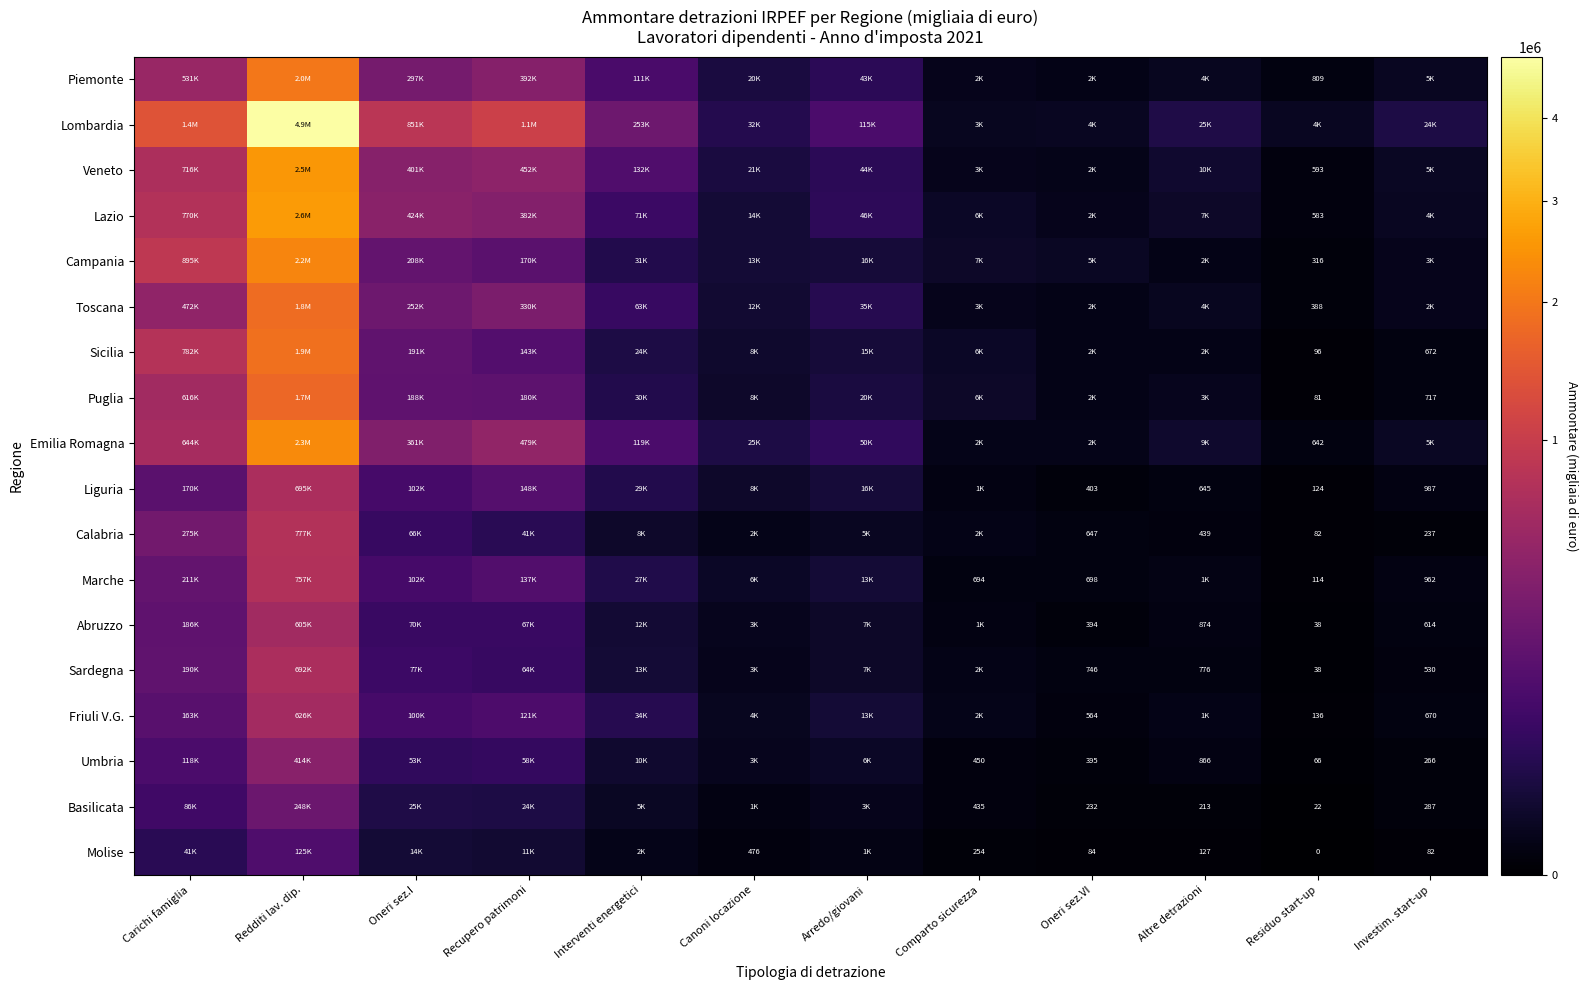

What is the average value of the Calabria series?

98092